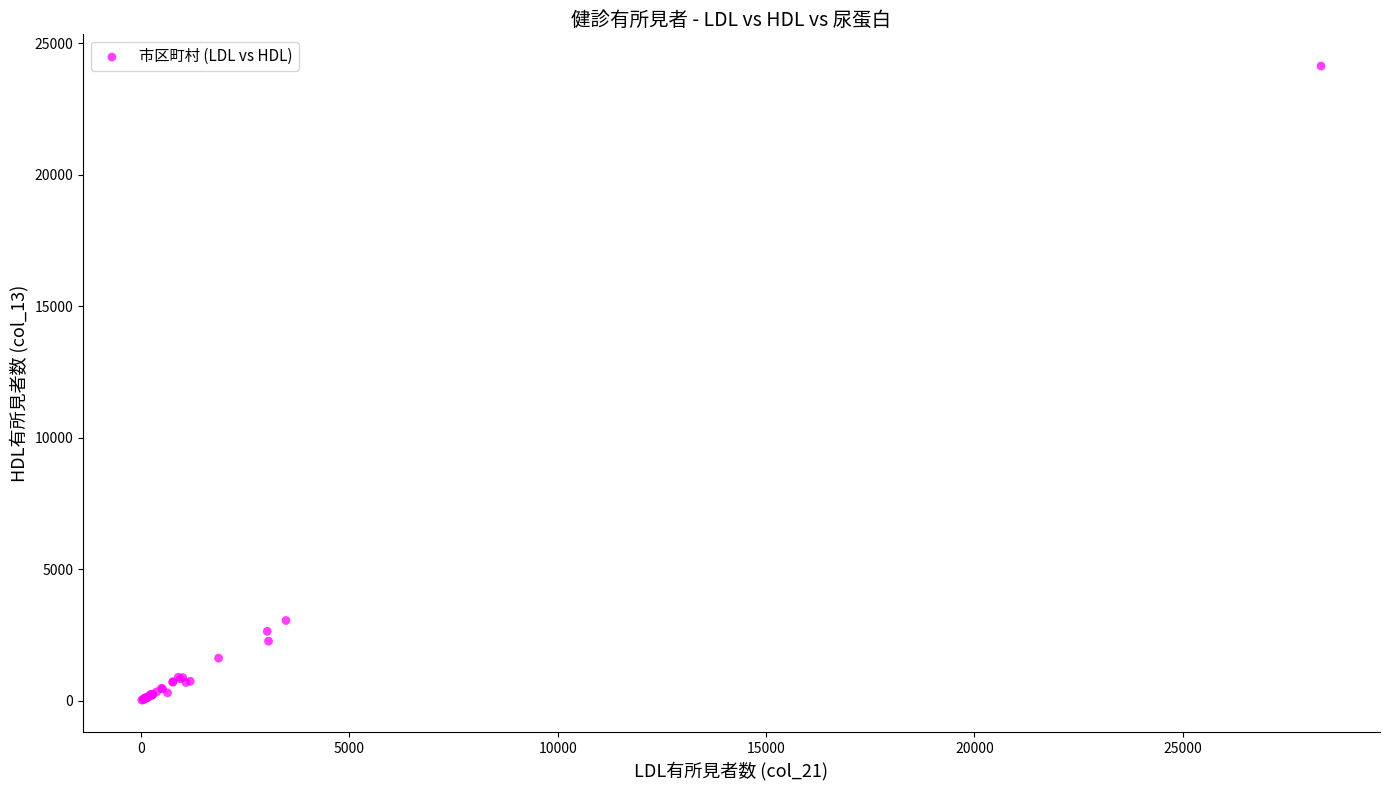

What Y value in the scatter plot is closest to 12081?

3053